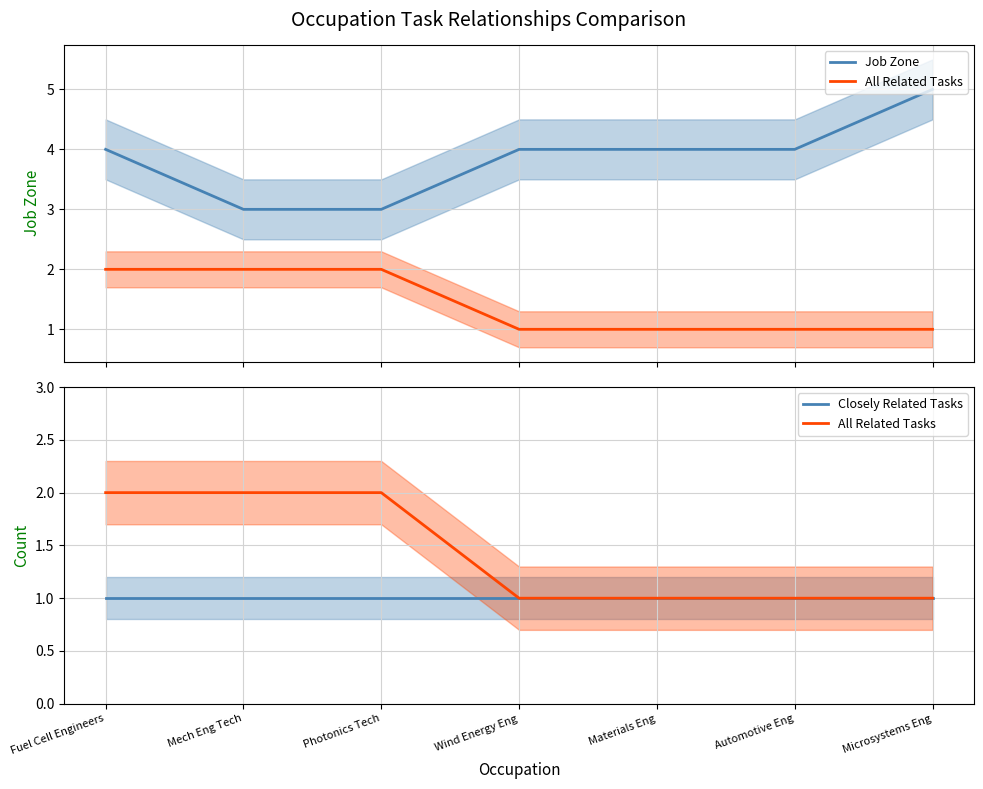

True or false: Job Zone has a value of 1 at Automotive Eng.

False